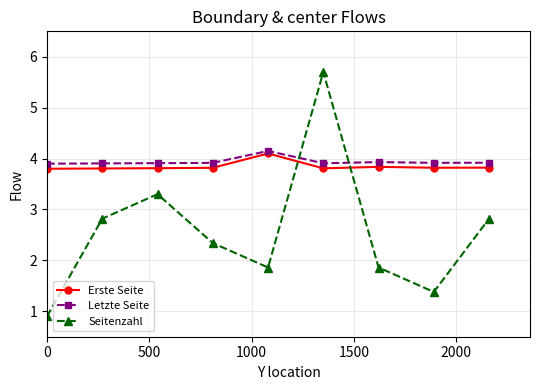

At how many categories does at least one series exceed 1?

9